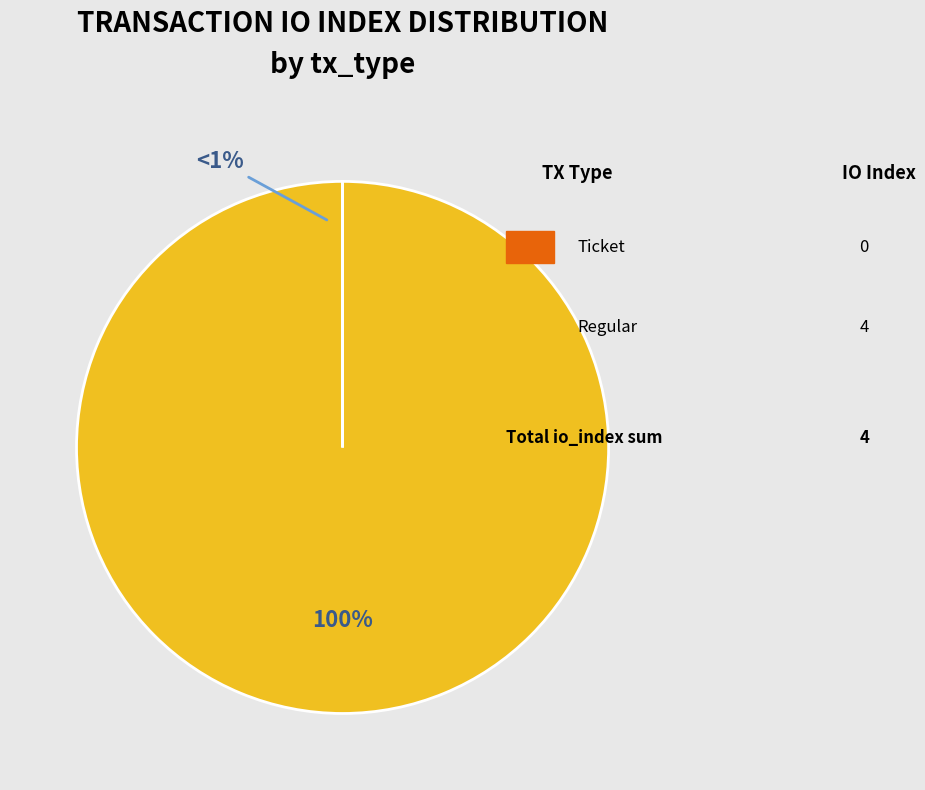

Is the sum of Ticket (io_index=0) and Regular (io_index=4) greater than half?

Yes